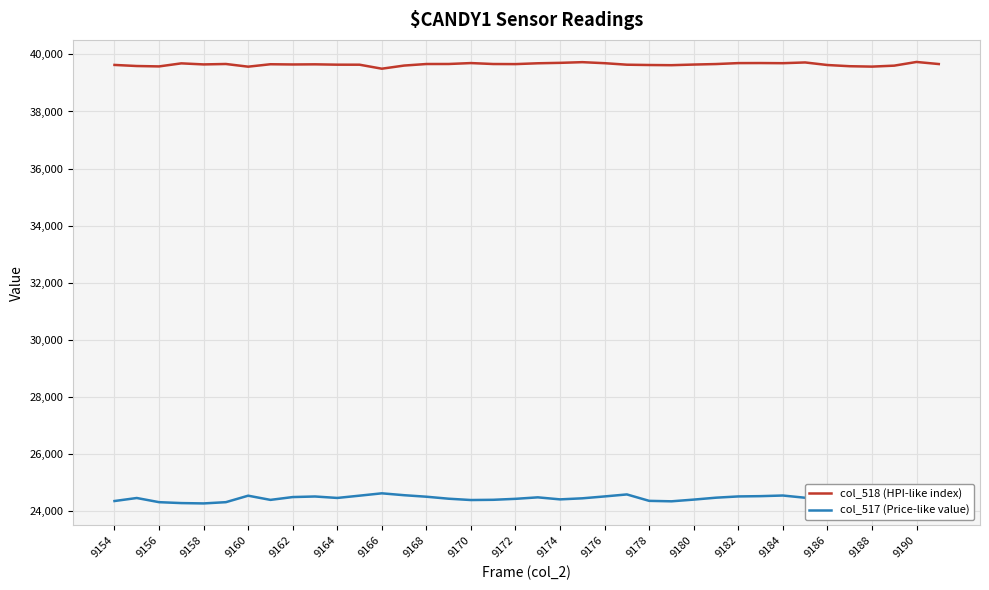

True or false: col_517 (Price-like value) and col_518 (HPI-like index) intersect in this chart.

False